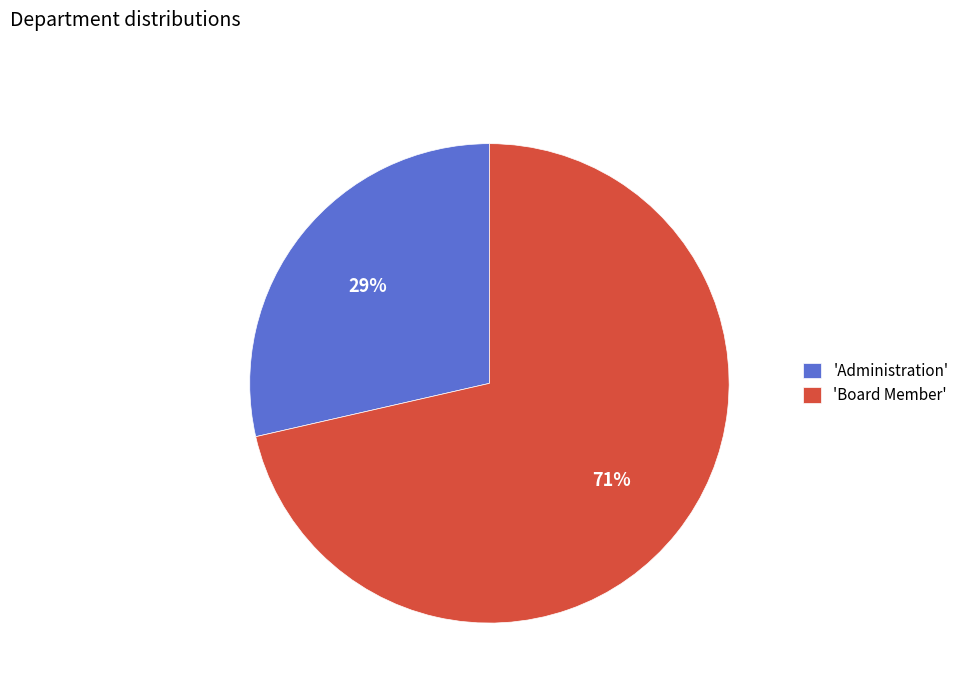

Is it true that 'Administration' is 29% of the pie?

True